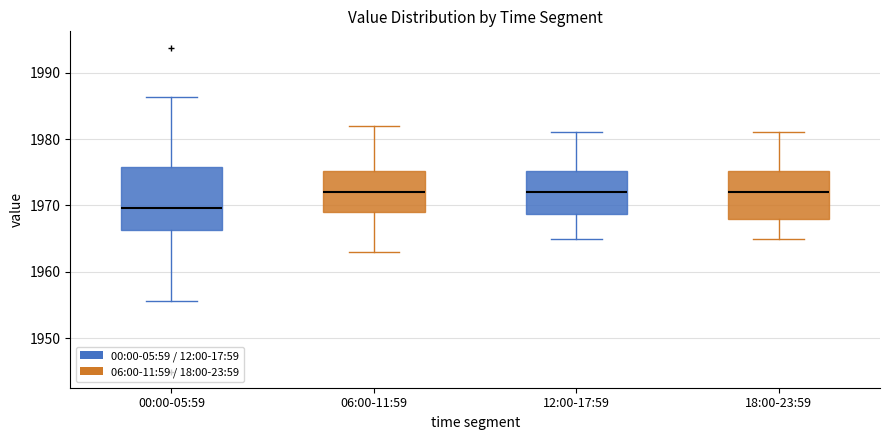

Where does the lower whisker of the box for 18:00-23:59 end on the y-axis? The values are not printed on the chart, so give them approximately, as read against the axis.

1965